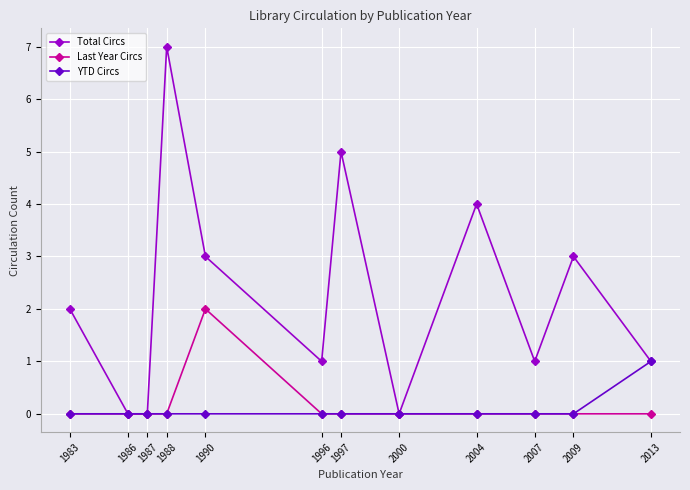

What are all the series names shown in the legend?

Total Circs, Last Year Circs, YTD Circs